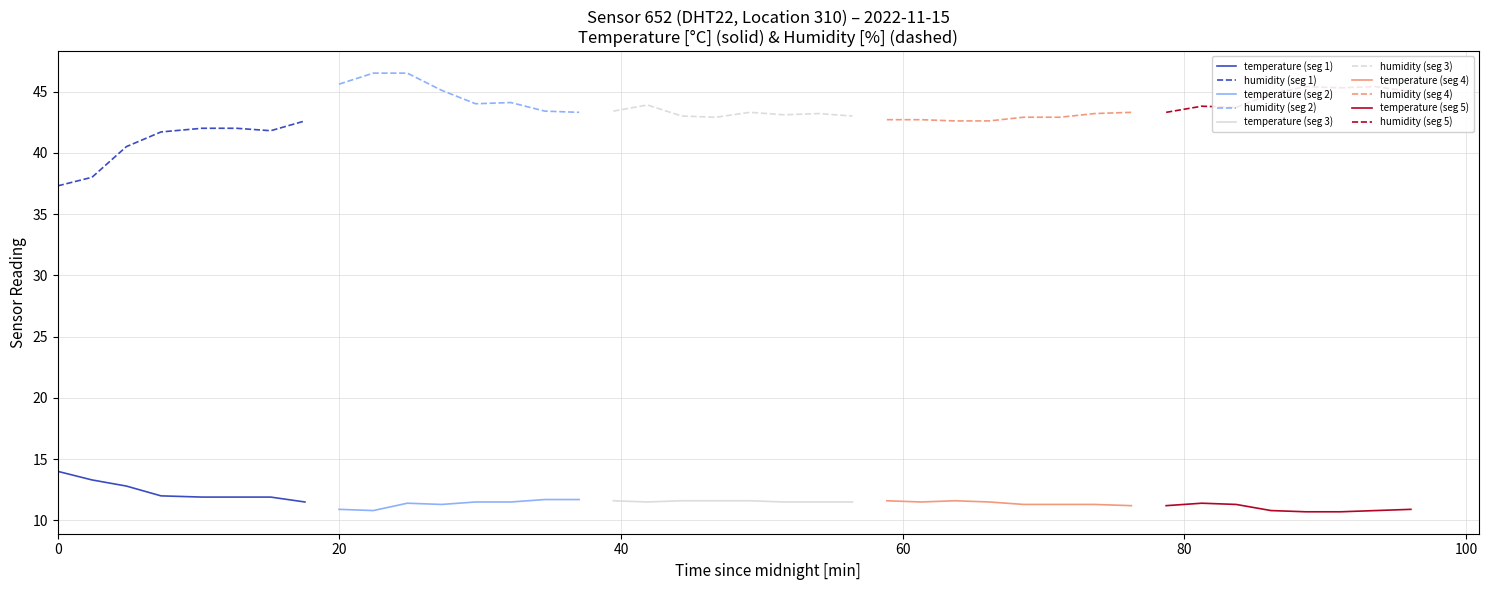

True or false: humidity and temperature intersect in this chart.

False